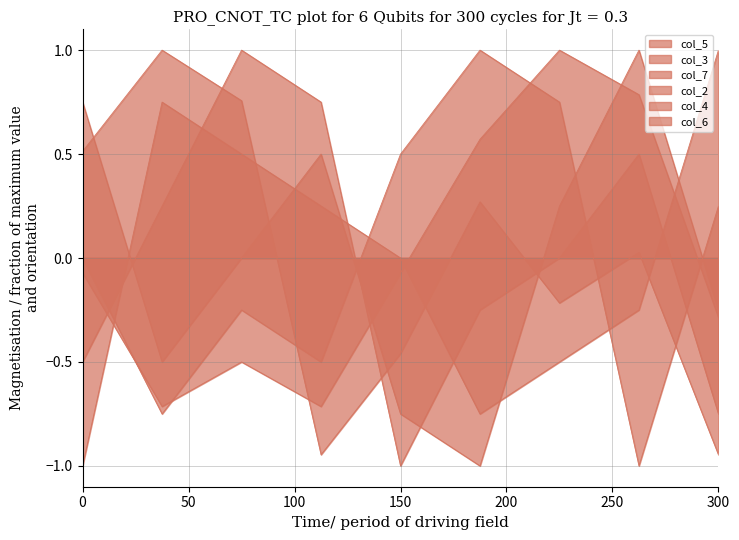

At how many categories does at least one series exceed 0?

9